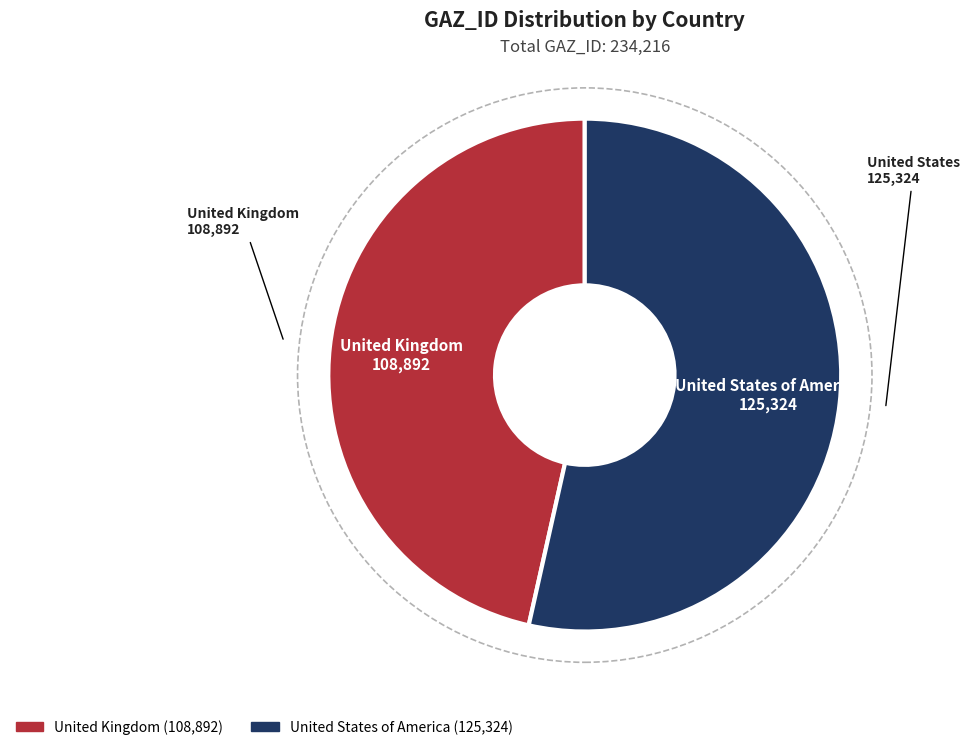

Rank the categories by value from highest to lowest.

United States of America, United Kingdom